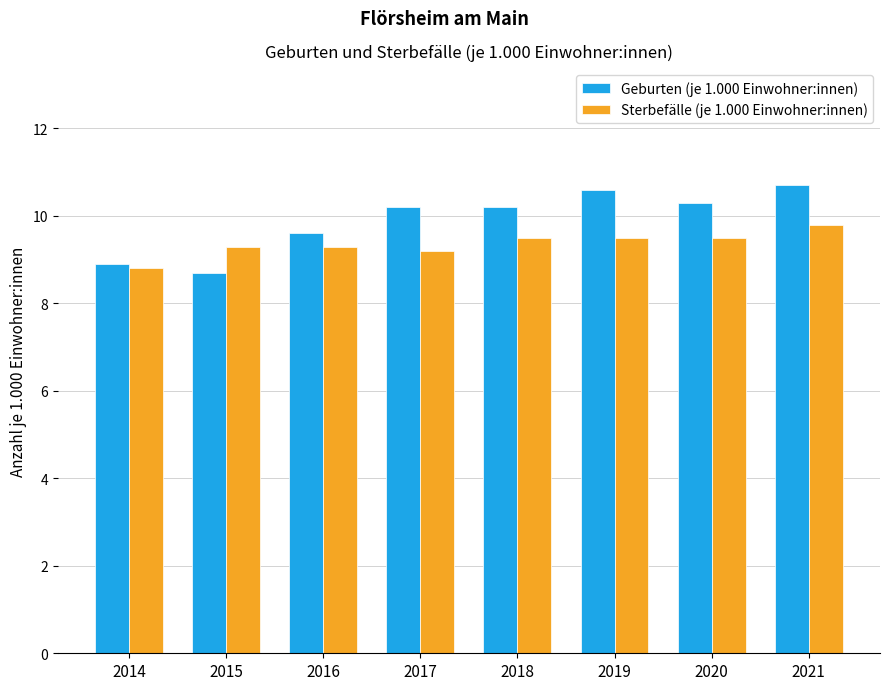

Which series has the widest spread of values?

Geburten (je 1.000 Einwohner:innen)